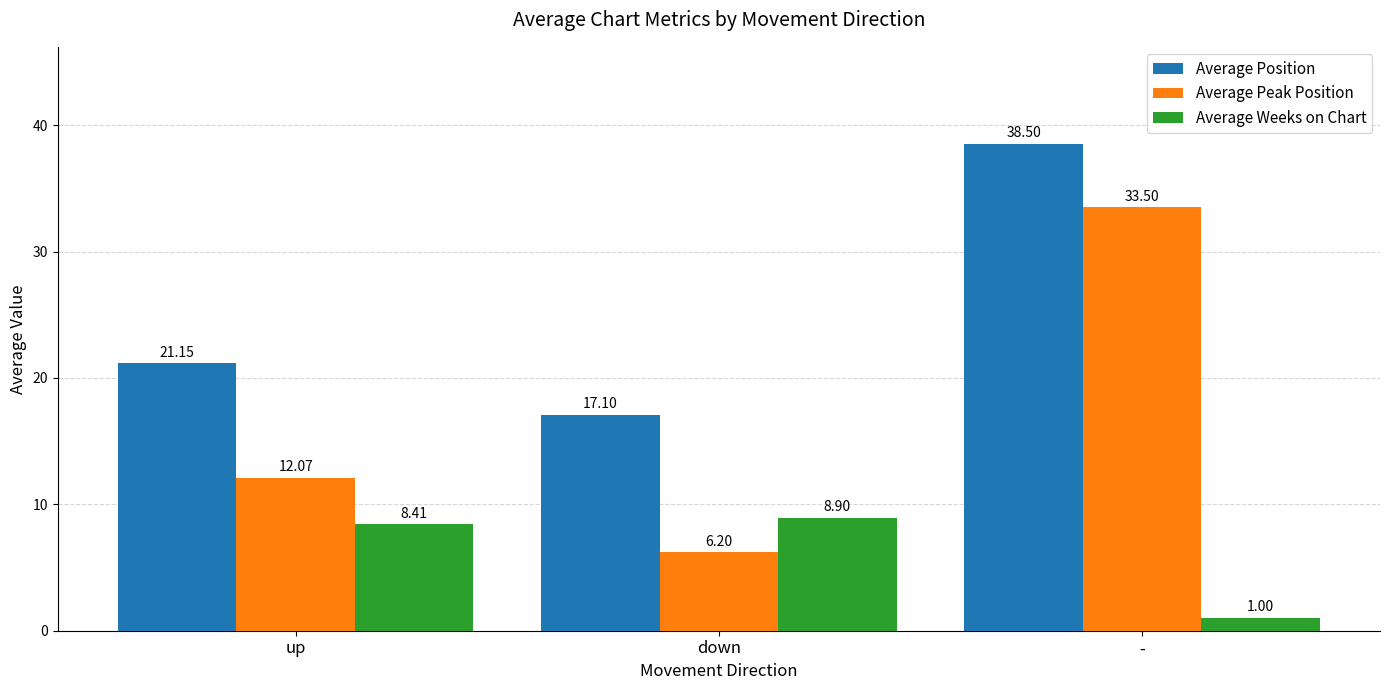

How many bars are there in each group?

3